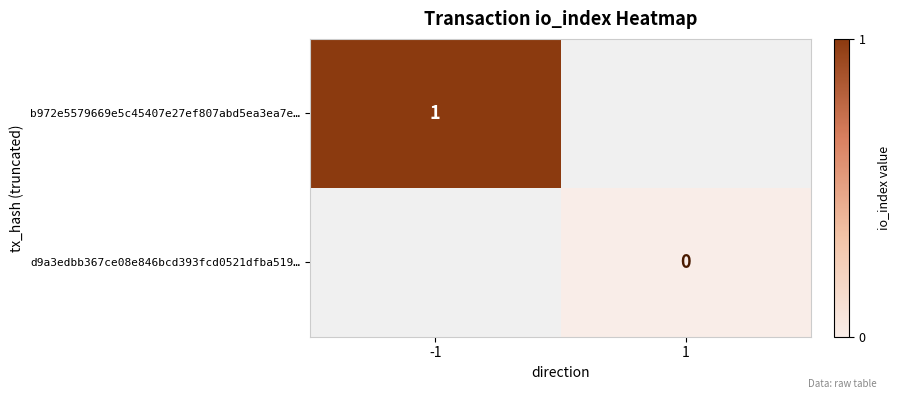

Read the b972e5579669e5c45407e27ef807abd5ea3ea7e… value at -1.

1.0